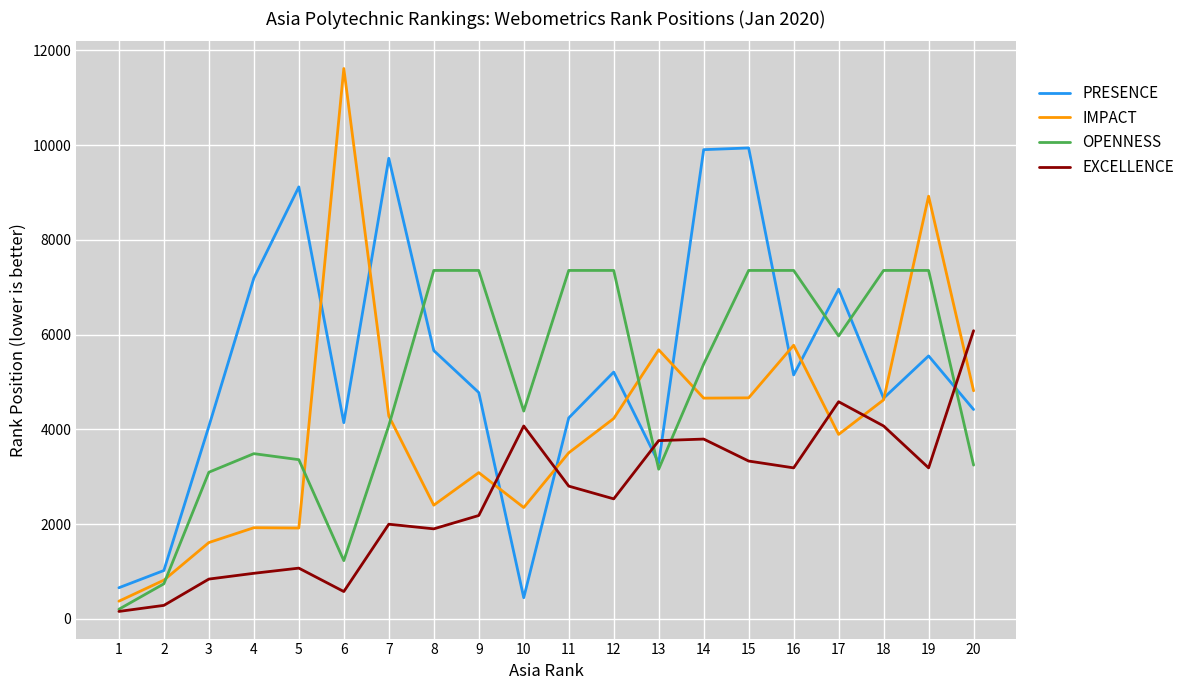

How many values in the IMPACT series are below 4231?

10